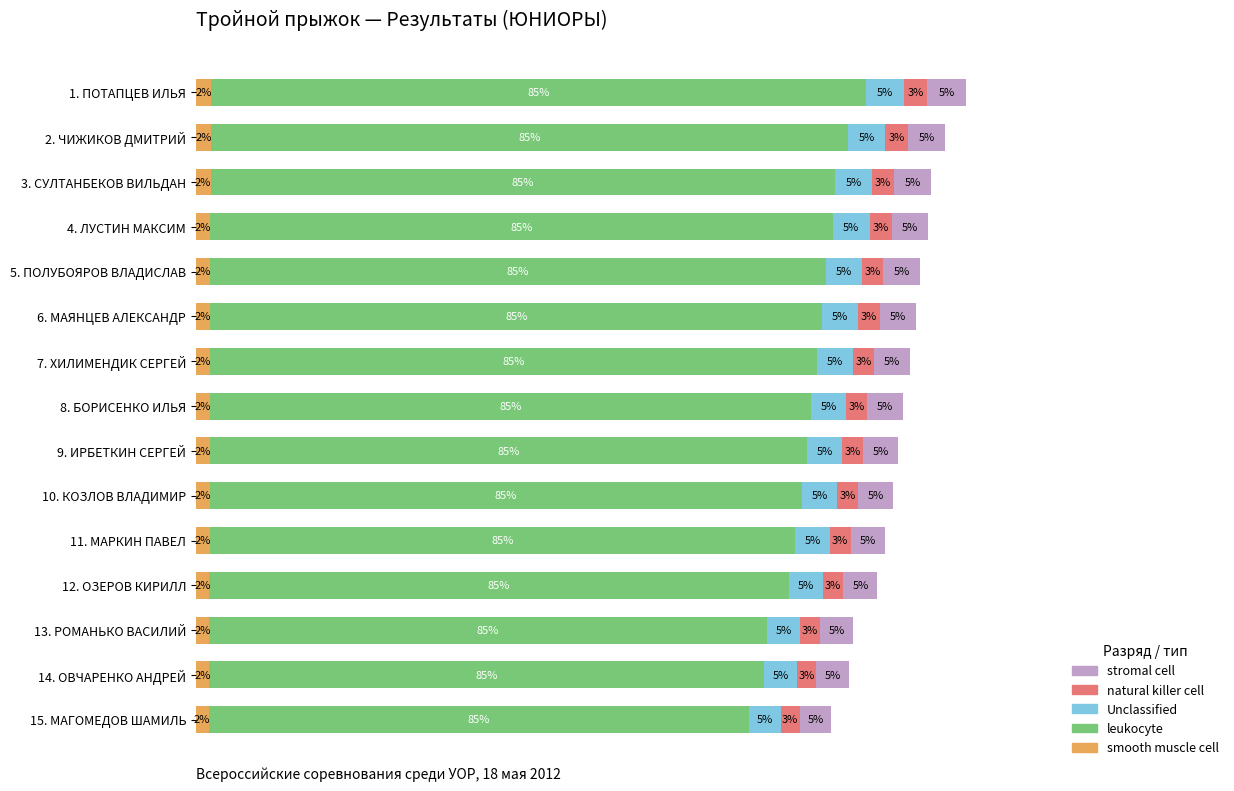

Rank the series by their maximum value, from highest to lowest.

leukocyte, Unclassified, stromal cell, natural killer cell, smooth muscle cell